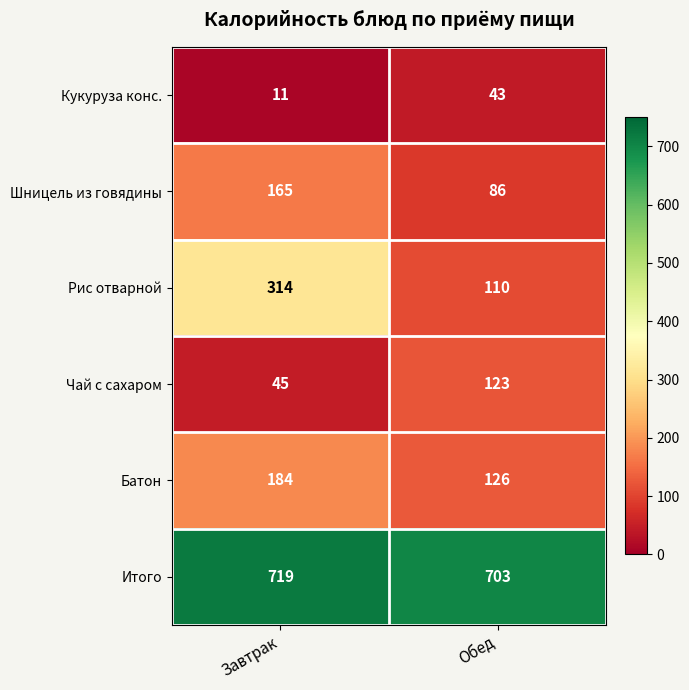

At which category is the sum across all series the highest?

Завтрак